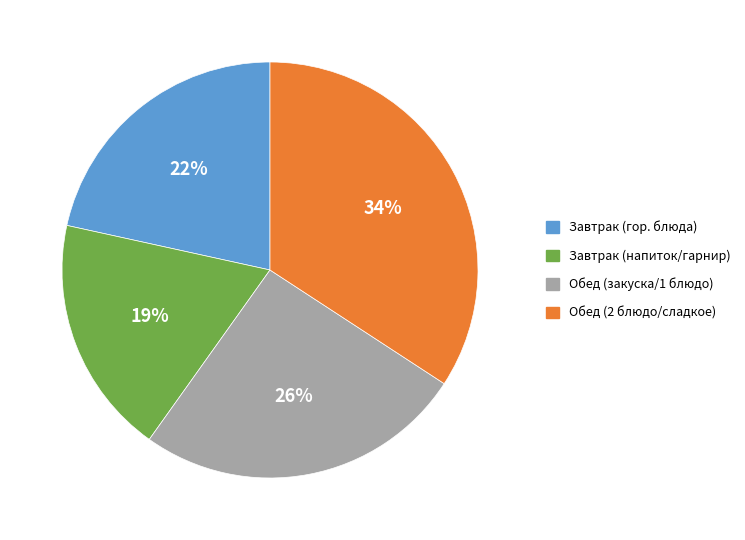

To the nearest percent, what is the average slice percentage?

25%